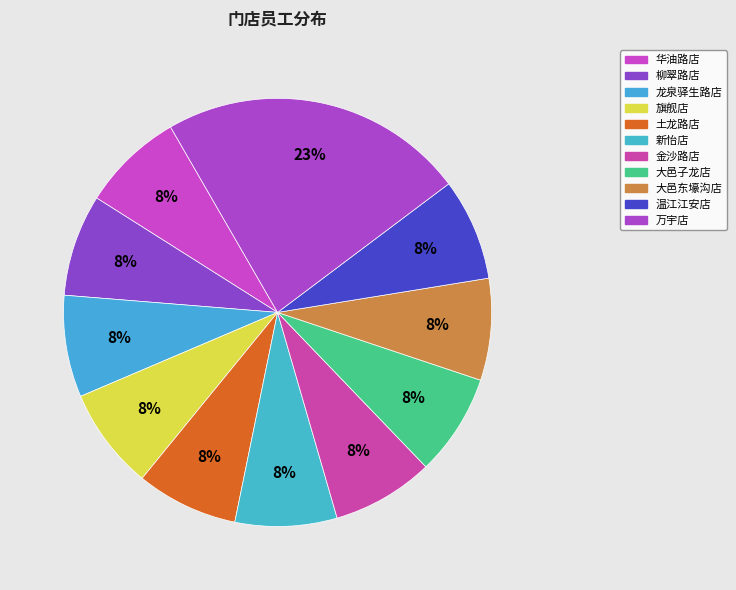

What percentage is the 华油路店 slice, to the nearest percent?

8%